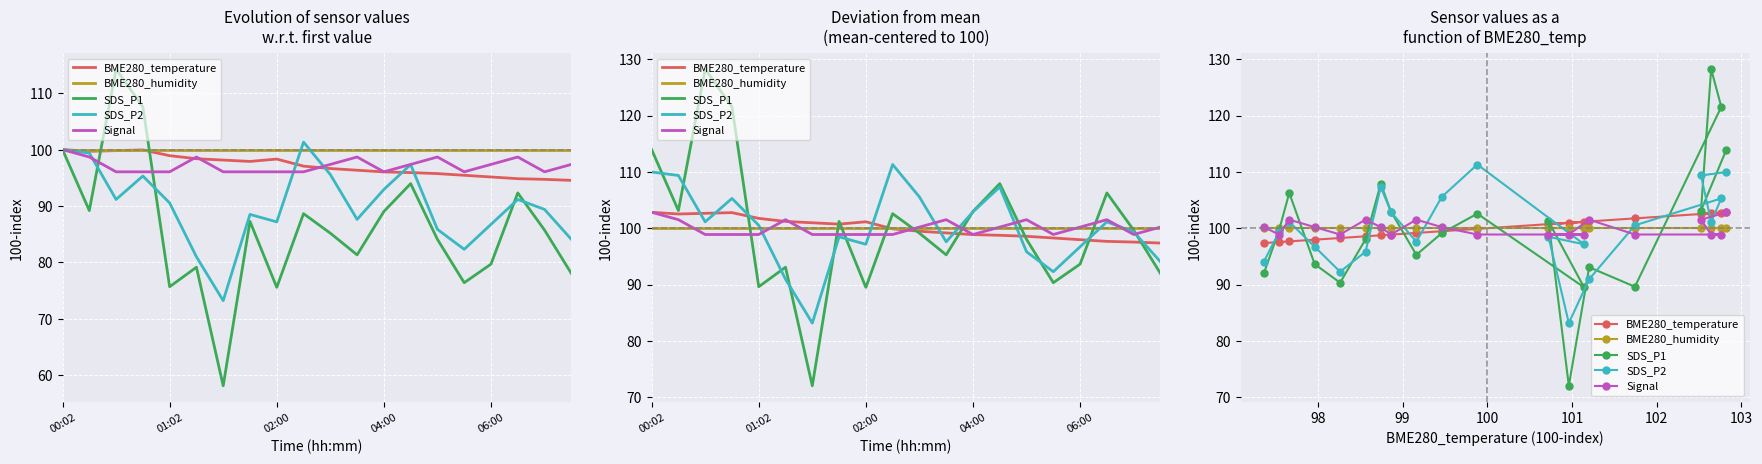

What is the highest value of the SDS_P1 series?

128.2